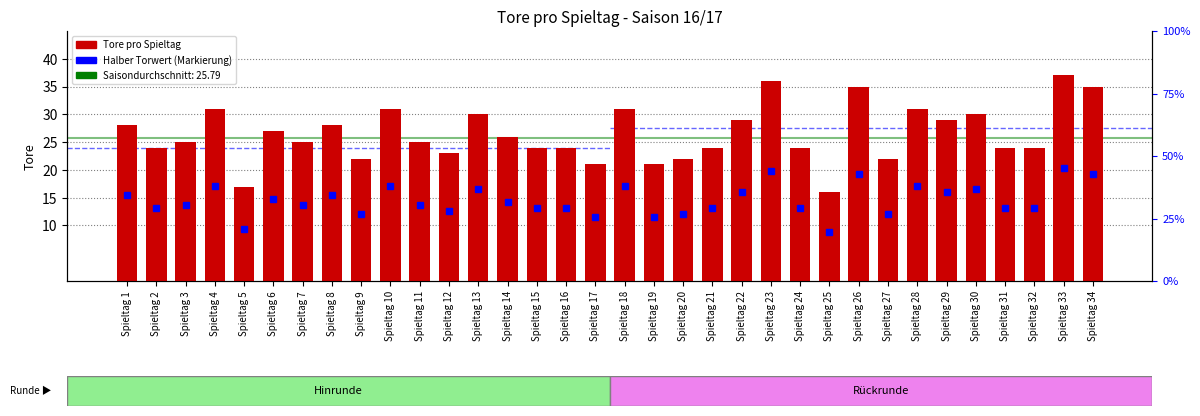

How many bars are there in total?

34